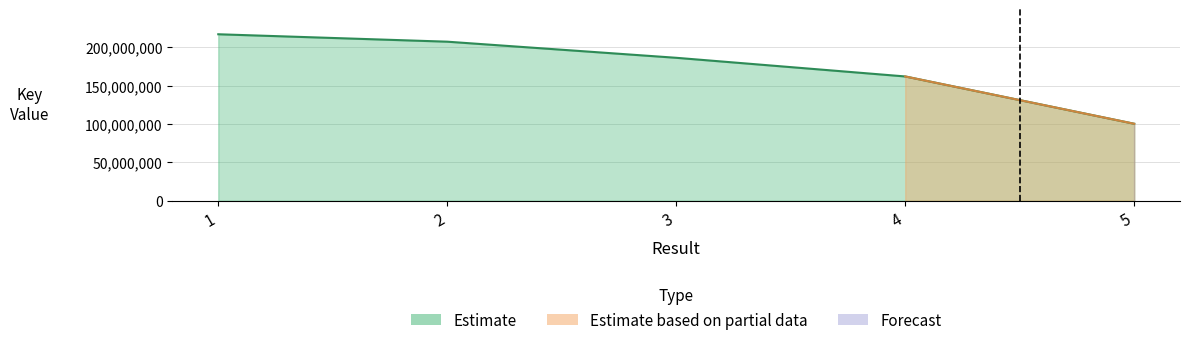

The chart shows a value of 216967742 at 1. True or false?

True